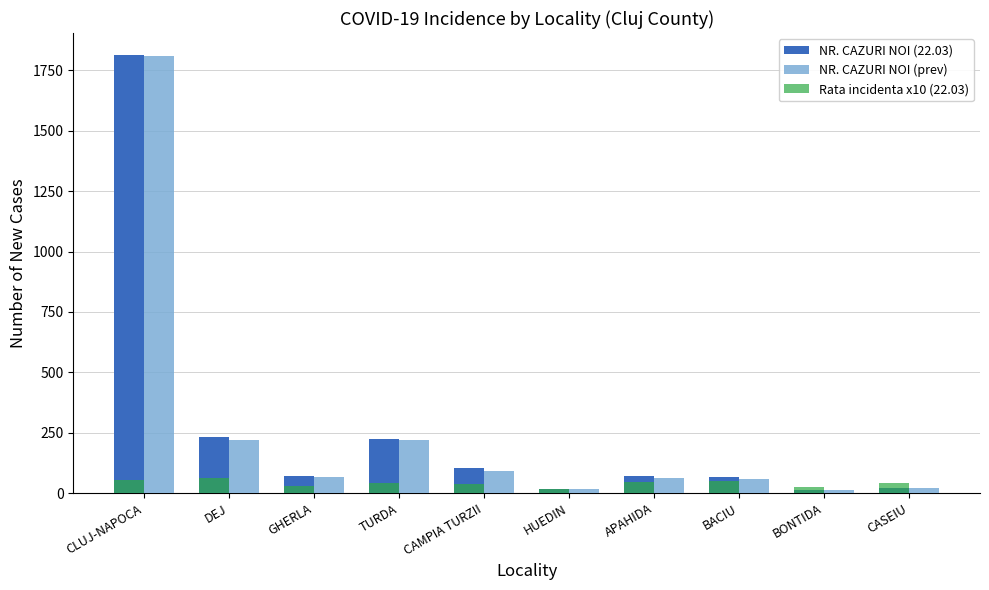

What is the sum of the Rata incidenta x10 (22.03) values at APAHIDA and HUEDIN?

62.9